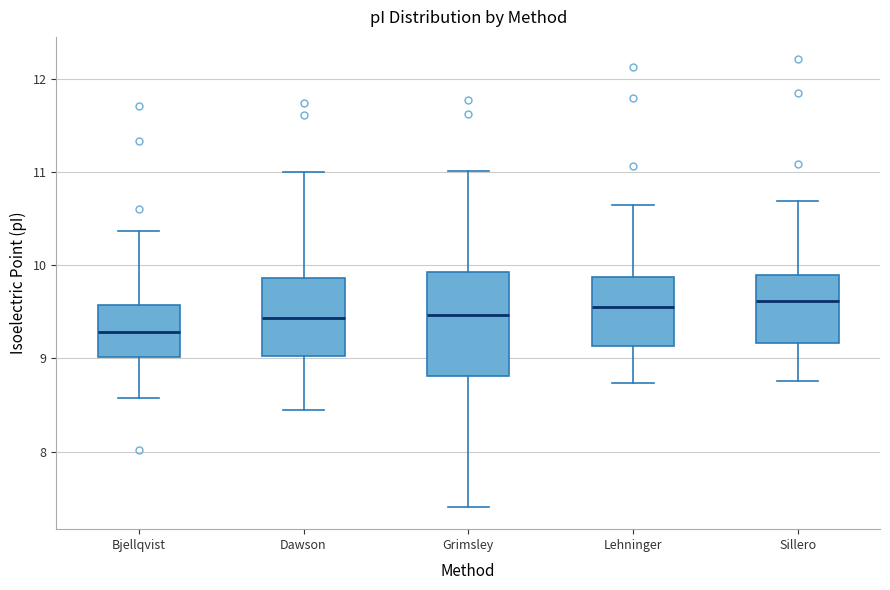

Where does the median line of the box for Grimsley sit on the y-axis? The values are not printed on the chart, so give them approximately, as read against the axis.

9.5